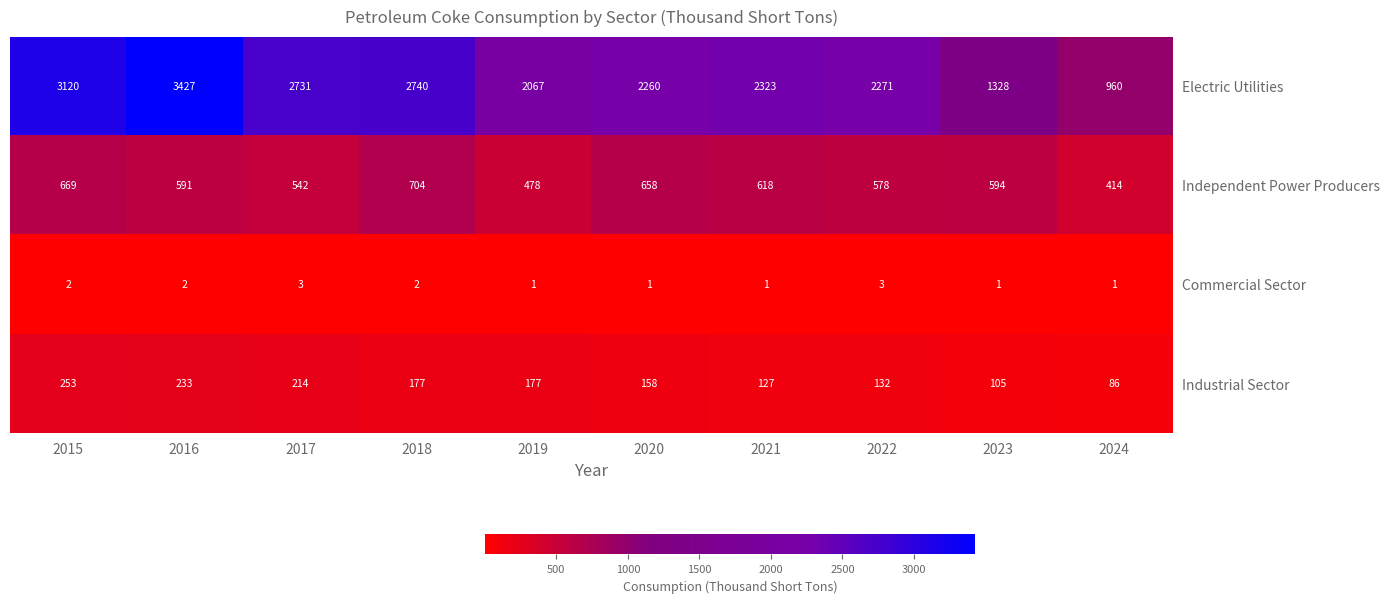

Rank the series by their maximum value, from lowest to highest.

Commercial Sector, Industrial Sector, Independent Power Producers, Electric Utilities